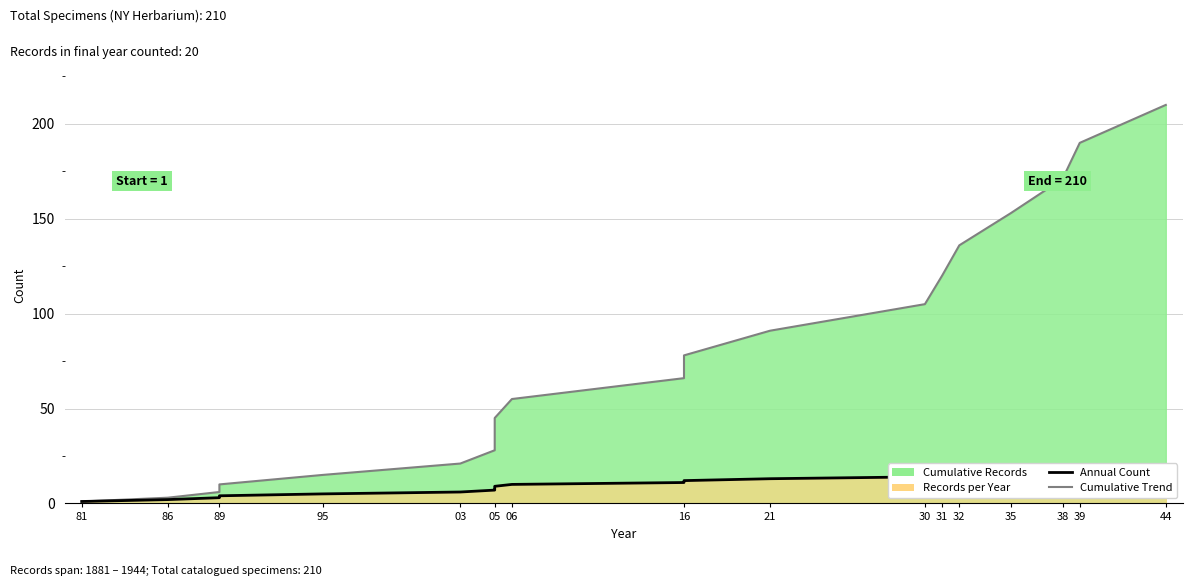

Reading left to right, list all the values displayed in this chart.

Cumulative Trend: 1	3	6	10	15	21	28	36	45	55	66	78	91	105	120	136	153	171	190	210
Annual Count: 1	2	3	4	5	6	7	8	9	10	11	12	13	14	15	16	17	18	19	20